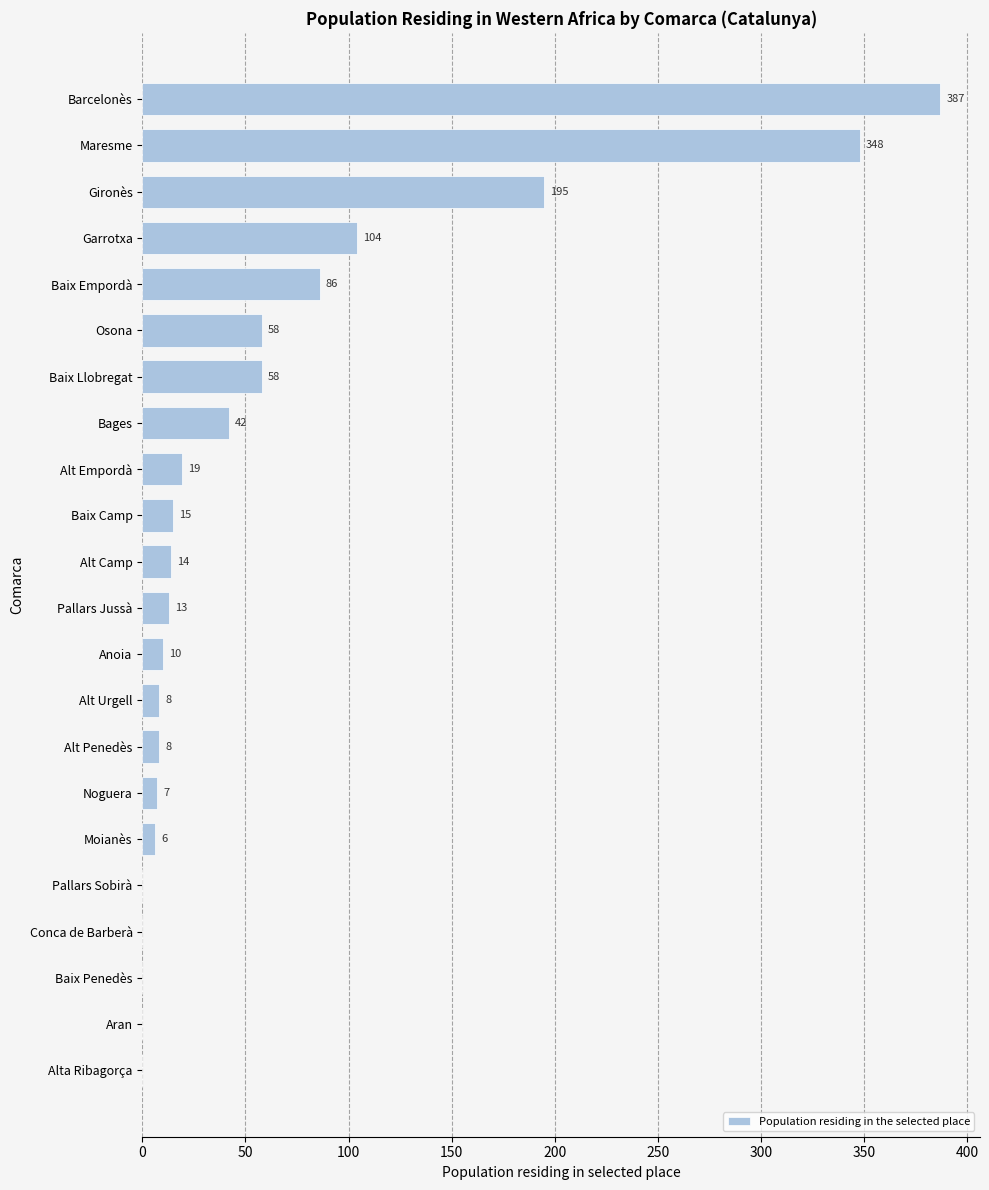

How many distinct data groups are displayed?

1